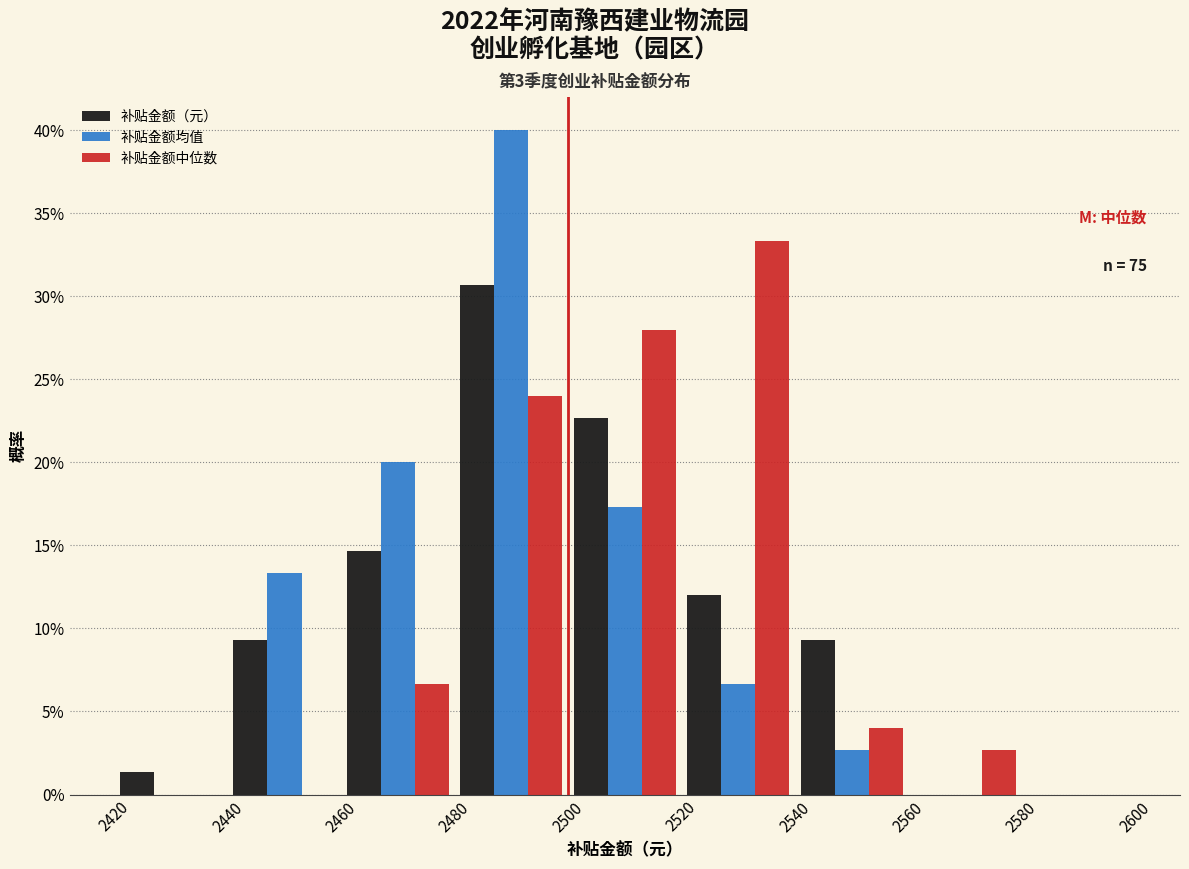

In the 补贴金额均值 series, which range on the x-axis has the tallest bar?

2480 to 2500